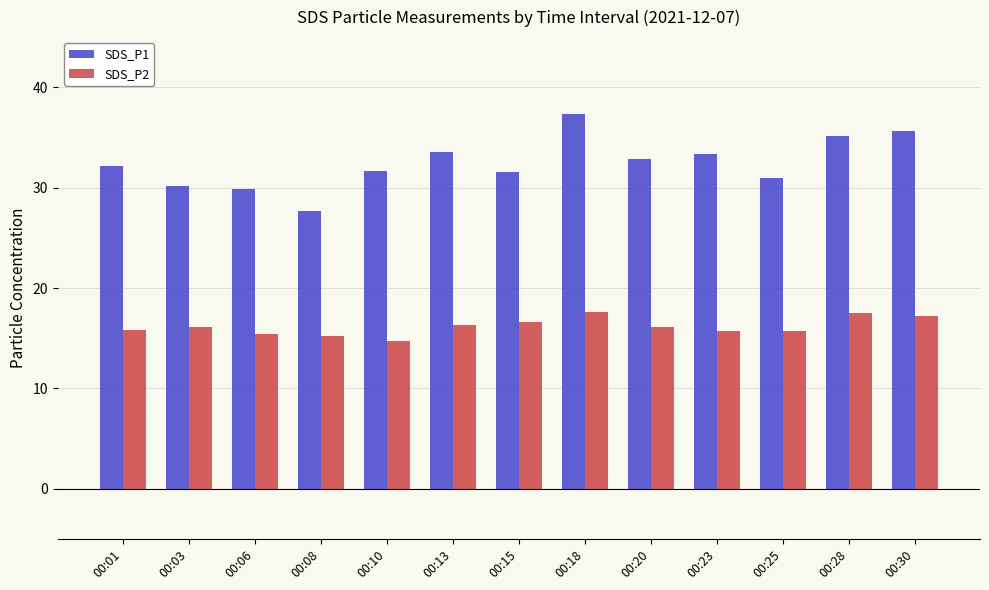

Is the value of SDS_P2 at 00:03 greater than the value of SDS_P1 at 00:03?

No